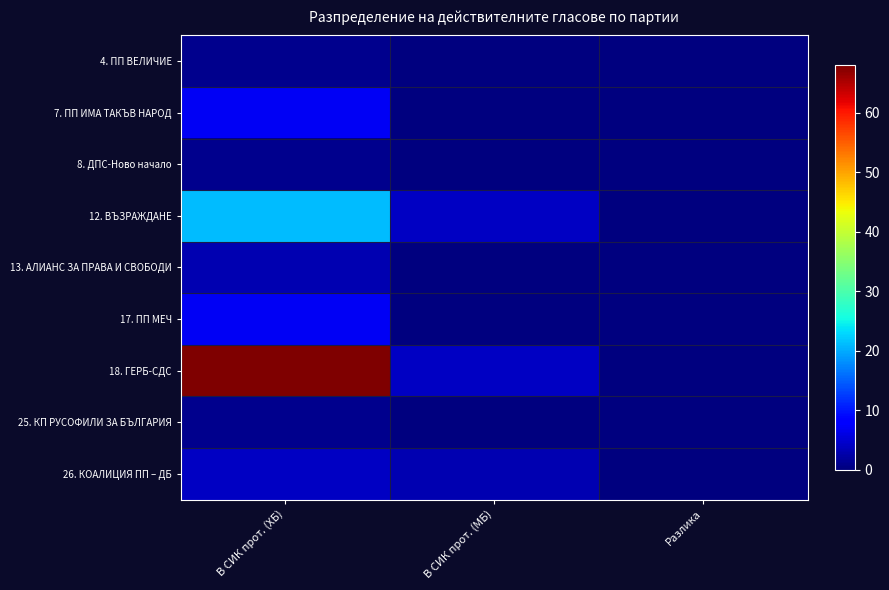

At which category does the chart reach its peak across all series?

В СИК прот. (ХБ)